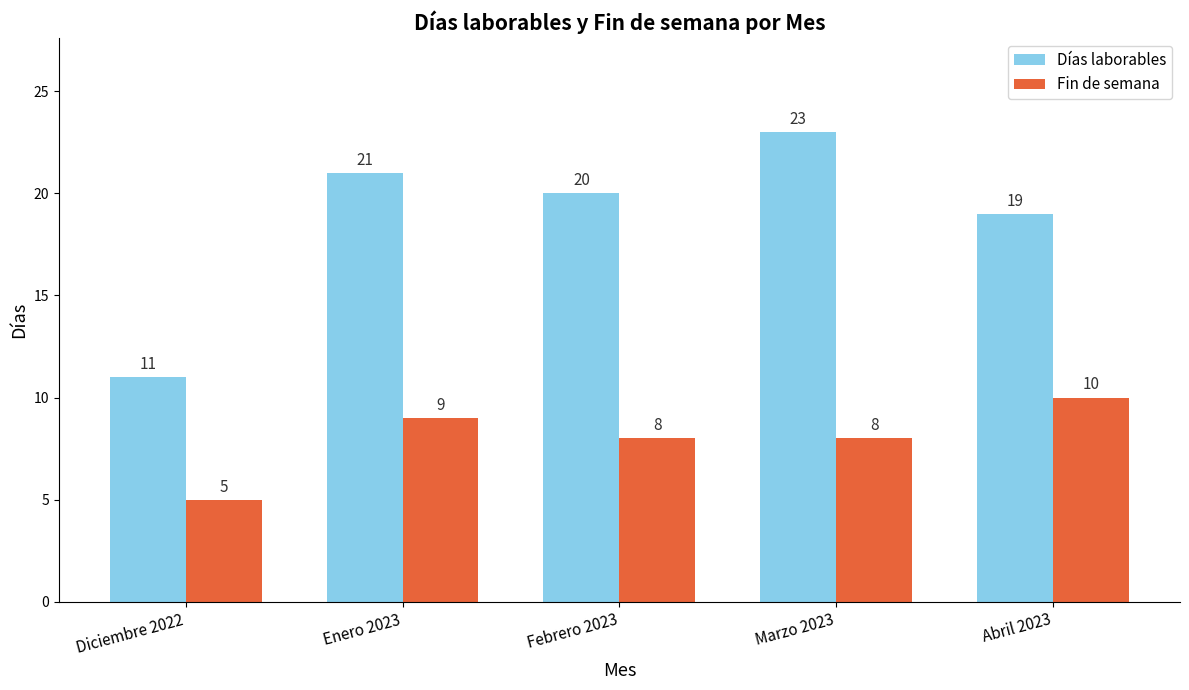

How many bars are there in each group?

2